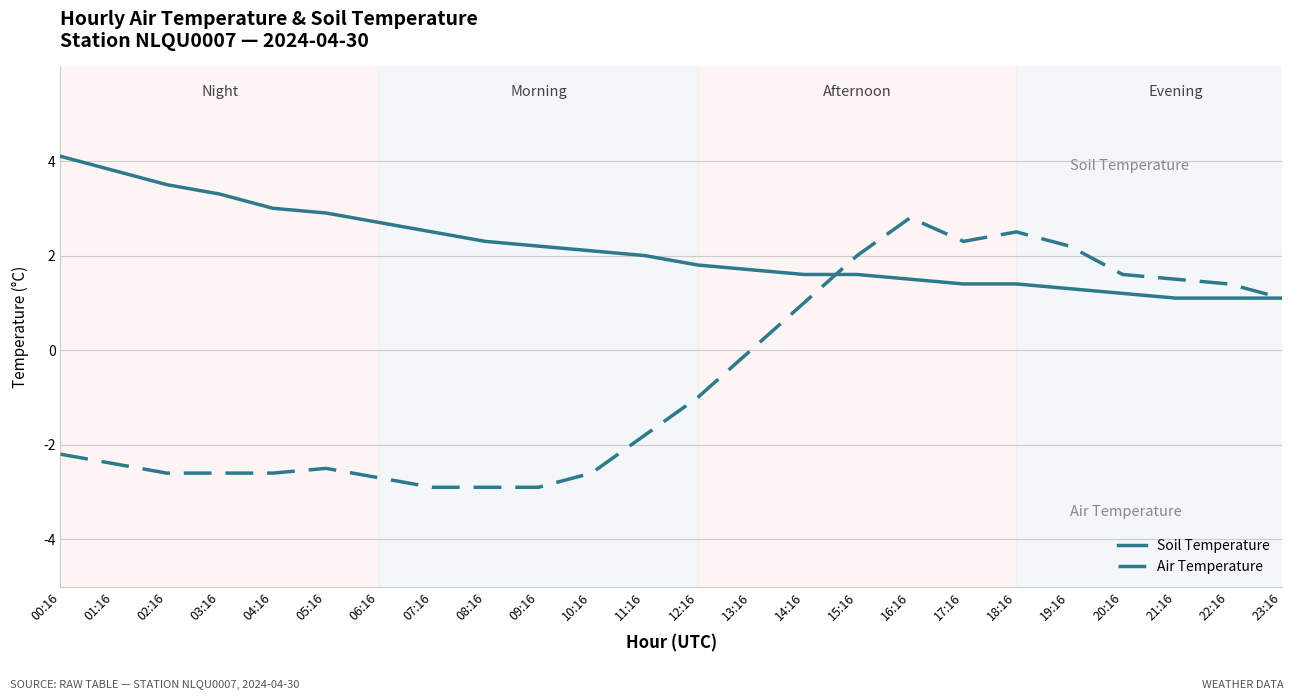

Which category has the highest value across all series?

00:16